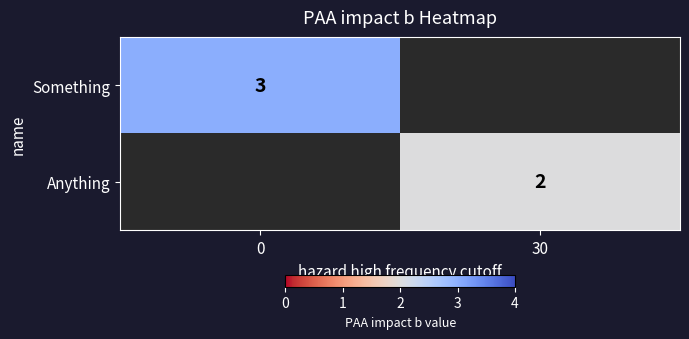

How many categories are shown in the chart?

2